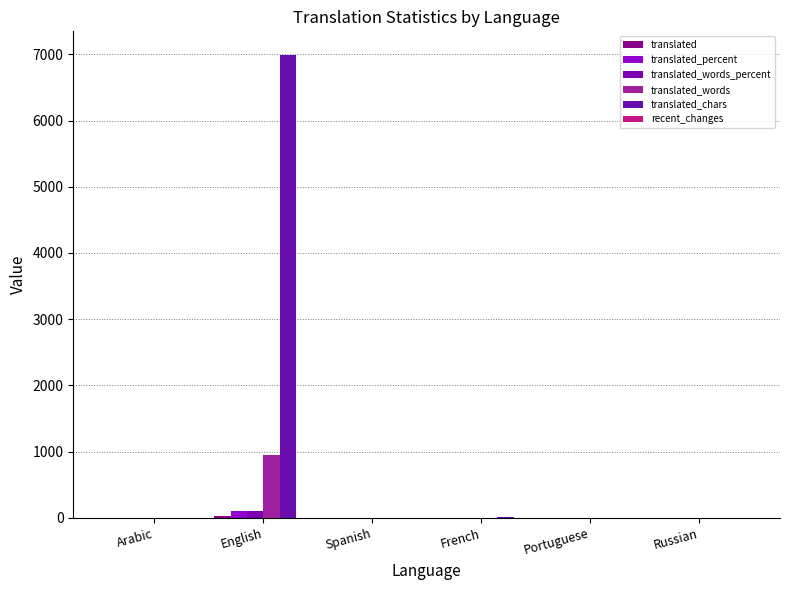

True or false: translated_words_percent has a value of 0.0 at Arabic.

True